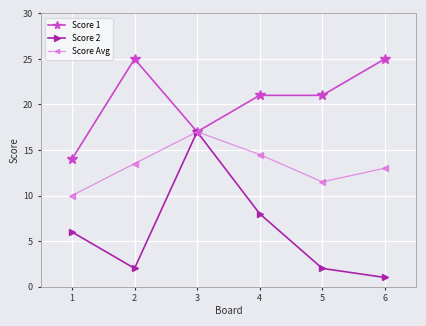

What is the value of the Score 2 point at the 5th from the left?

2.0